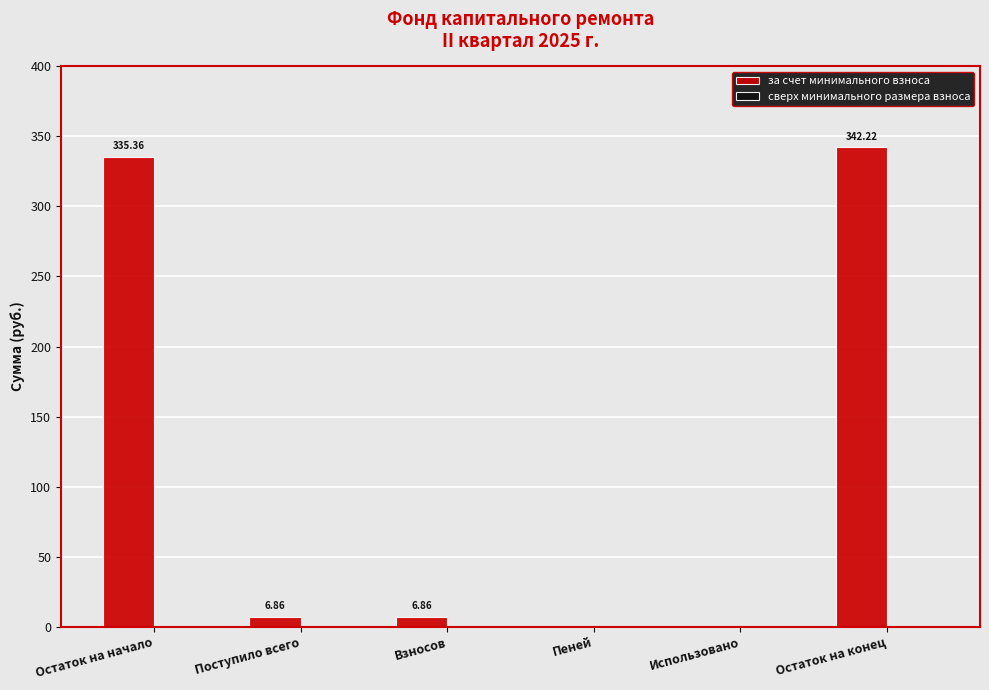

What is the sum of the values at Остаток на начало and Взносов?

342.2